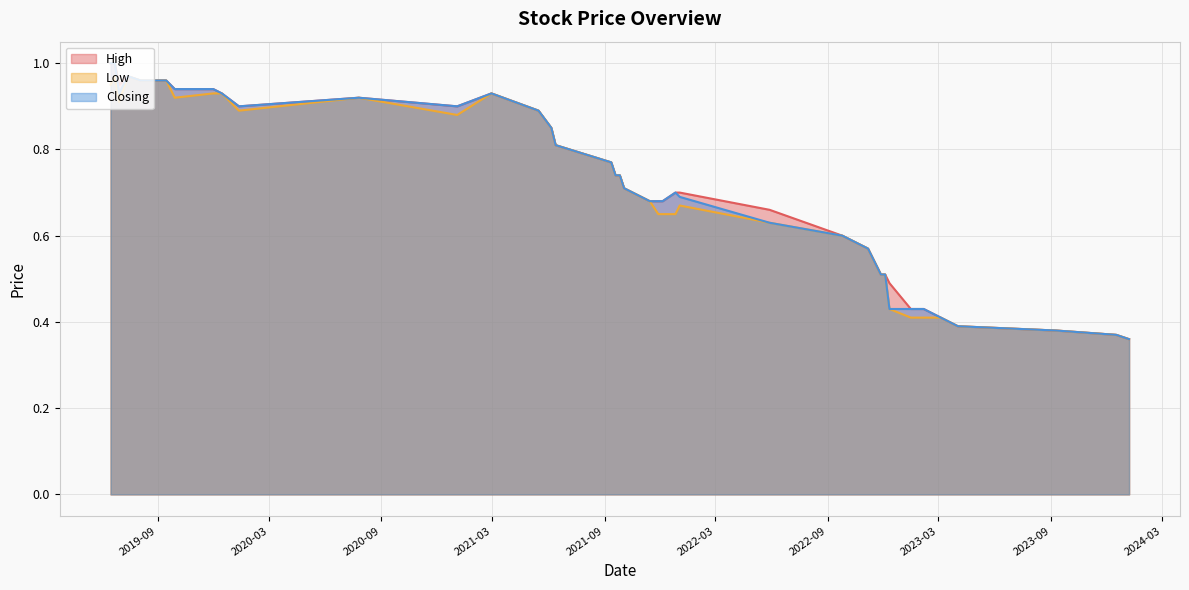

What are all the series names shown in the legend?

High, Low, Closing